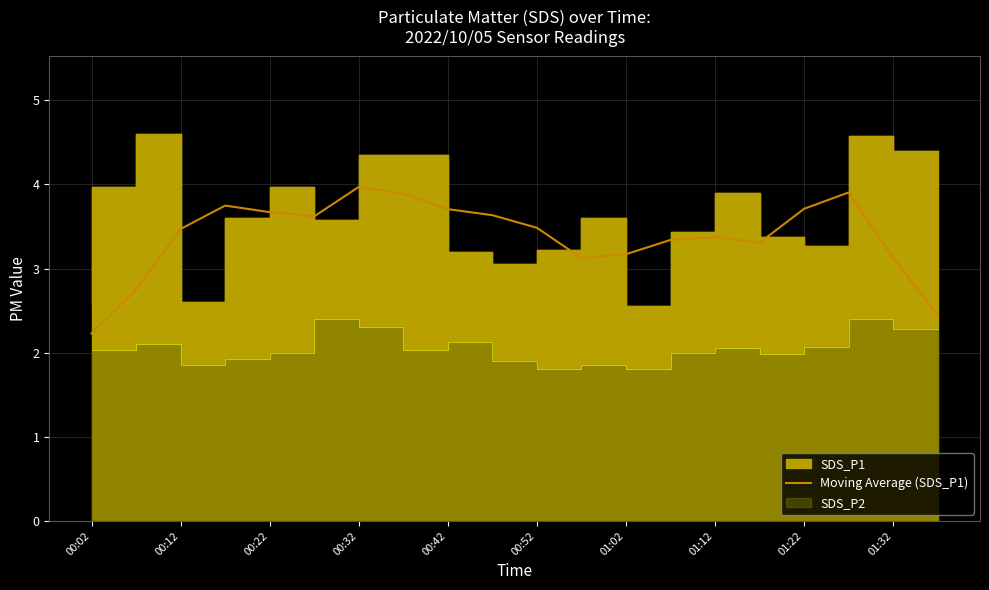

Is it true that Moving Average (SDS_P1) equals 1.8 at 00:22?

False